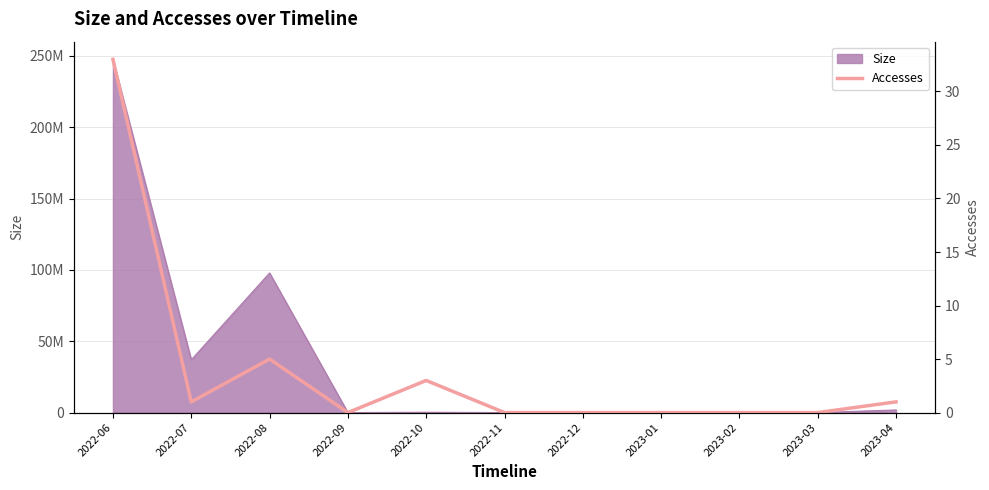

Which label corresponds to the smallest value in the chart?

2022-09